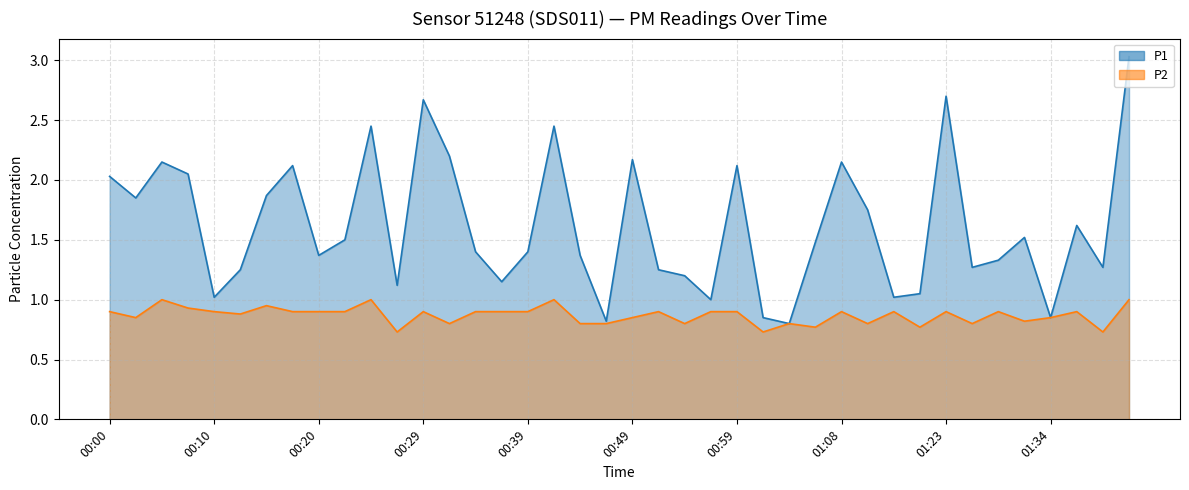

How many distinct data groups are displayed?

2